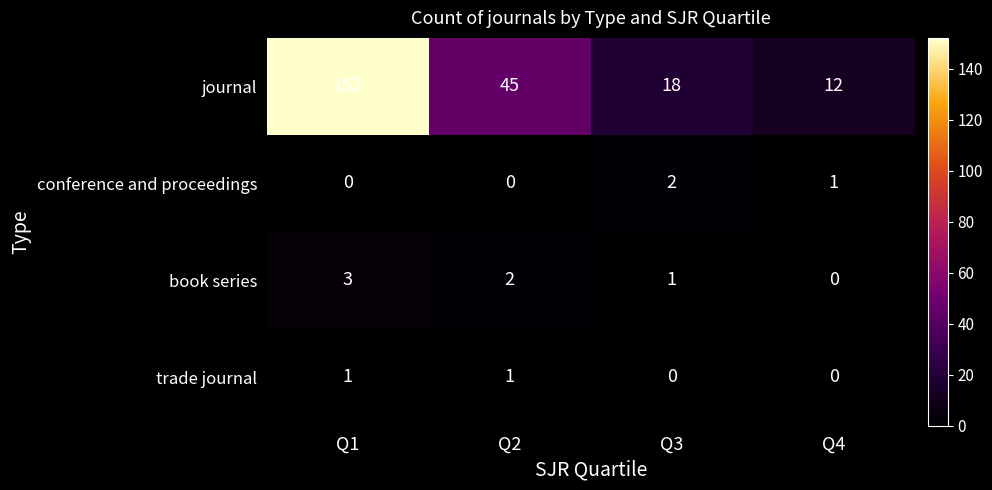

At how many categories does at least one series exceed 118?

1